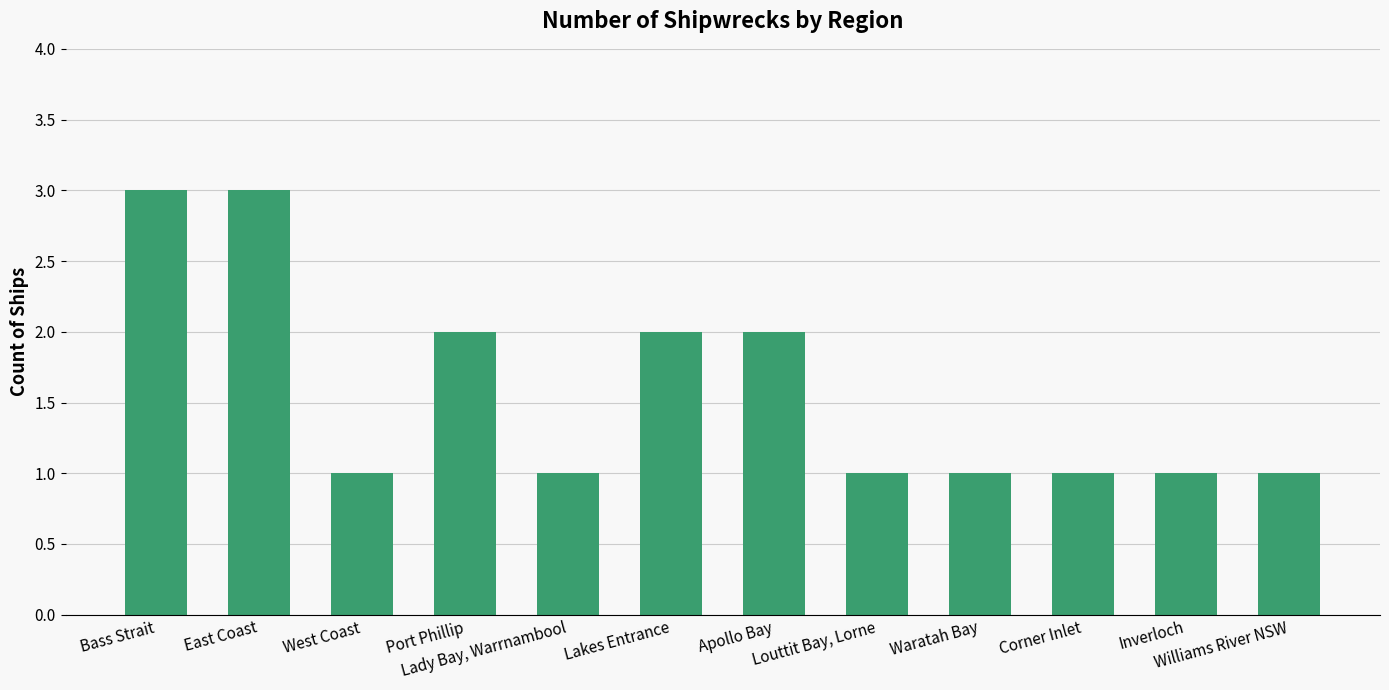

The chart shows a value of 1 at Corner Inlet. True or false?

True